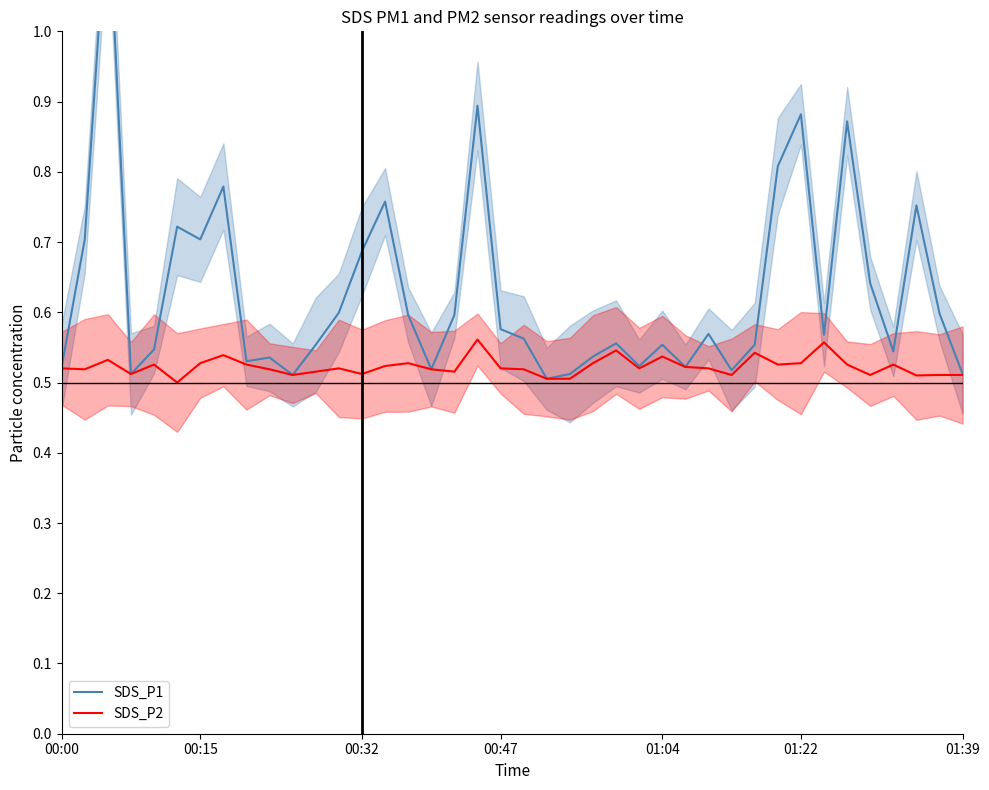

True or false: SDS_P2 has a value of 0.8 at 7.

False